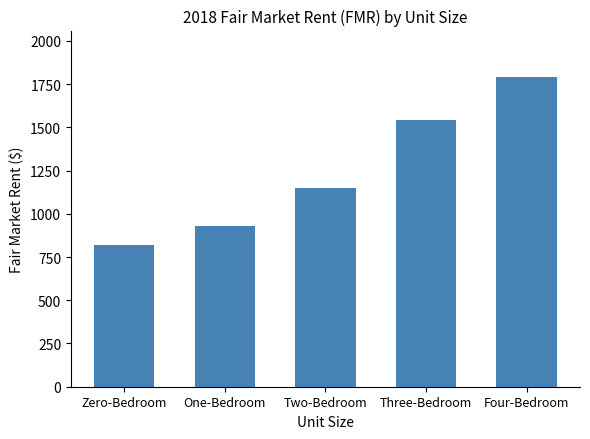

Does the chart contain stacked bars?

No